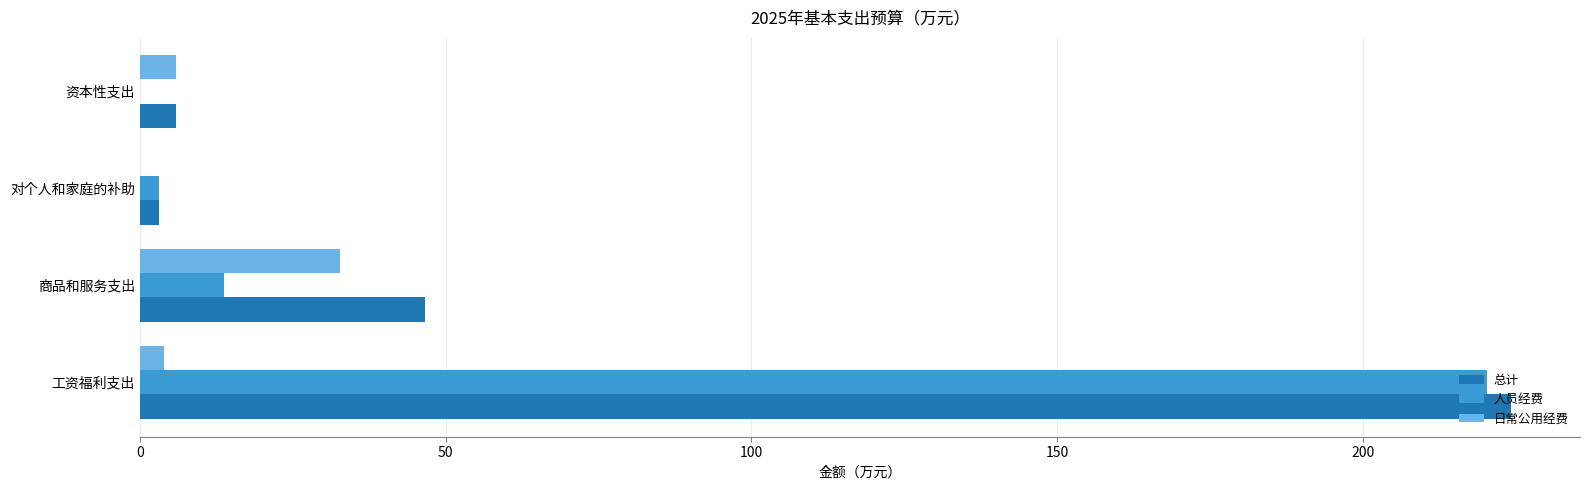

Which series changed the most between 工资福利支出 and 商品和服务支出?

人员经费